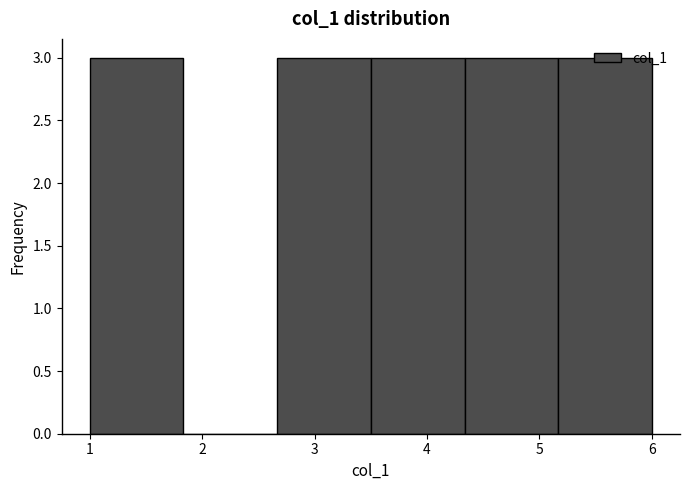

Reading left to right, list every bar in this chart as the range it spans on the x-axis followed by its height. Neither the bar edges nor the heights are printed on the chart, so give them approximately, as read against the axes.

1.0 to 1.8: 3
1.8 to 2.7: 0
2.7 to 3.5: 3
3.5 to 4.3: 3
4.3 to 5.2: 3
5.2 to 6.0: 3